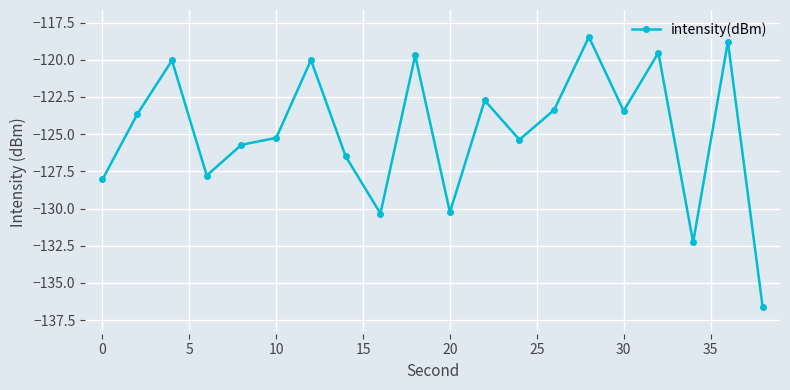

How many interior local valleys (lower than both neighbors) does the data have?

6